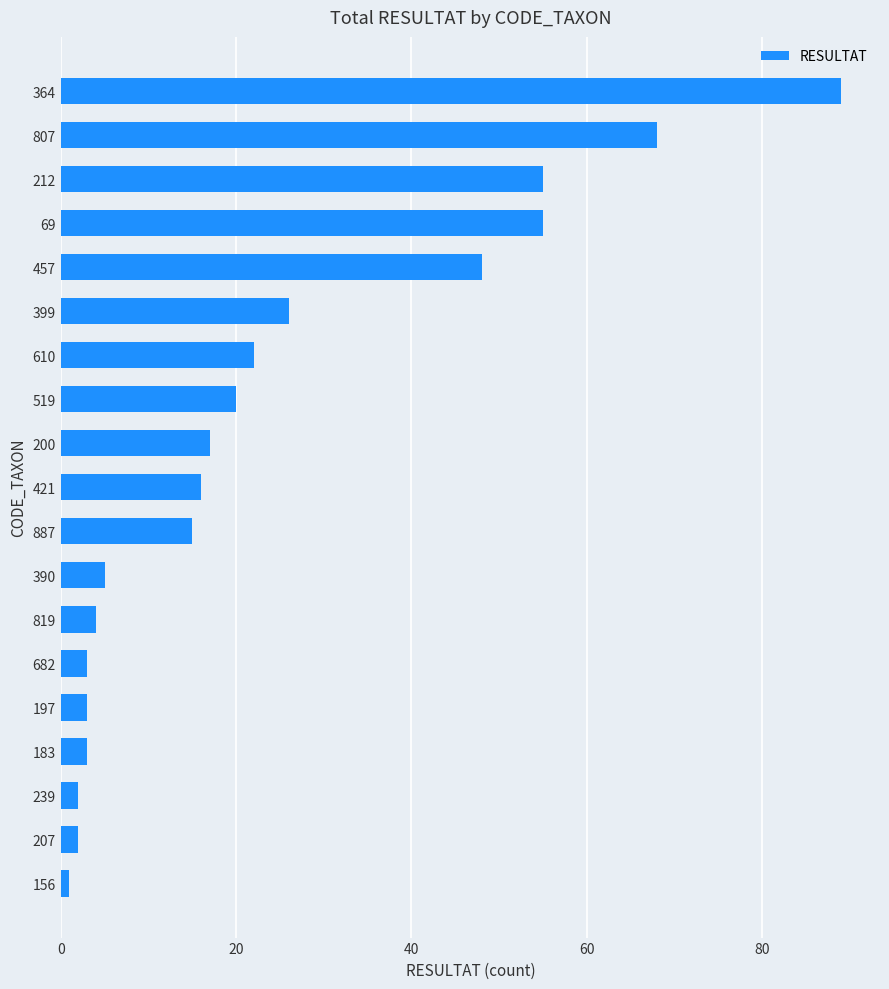

How many data points are less than 16?

9